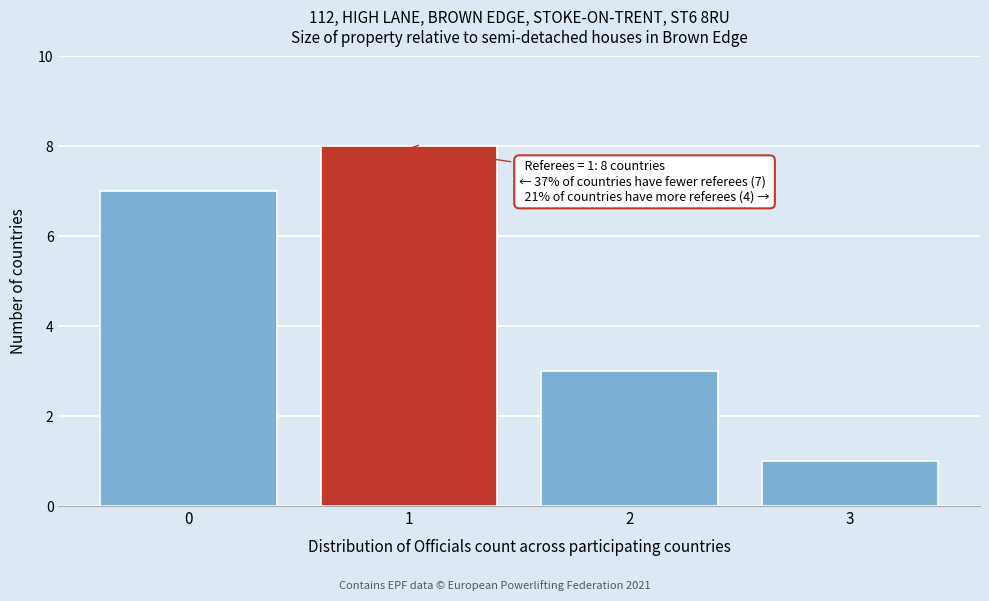

Over which range of the x-axis is the bar tallest?

0.5 to 1.5